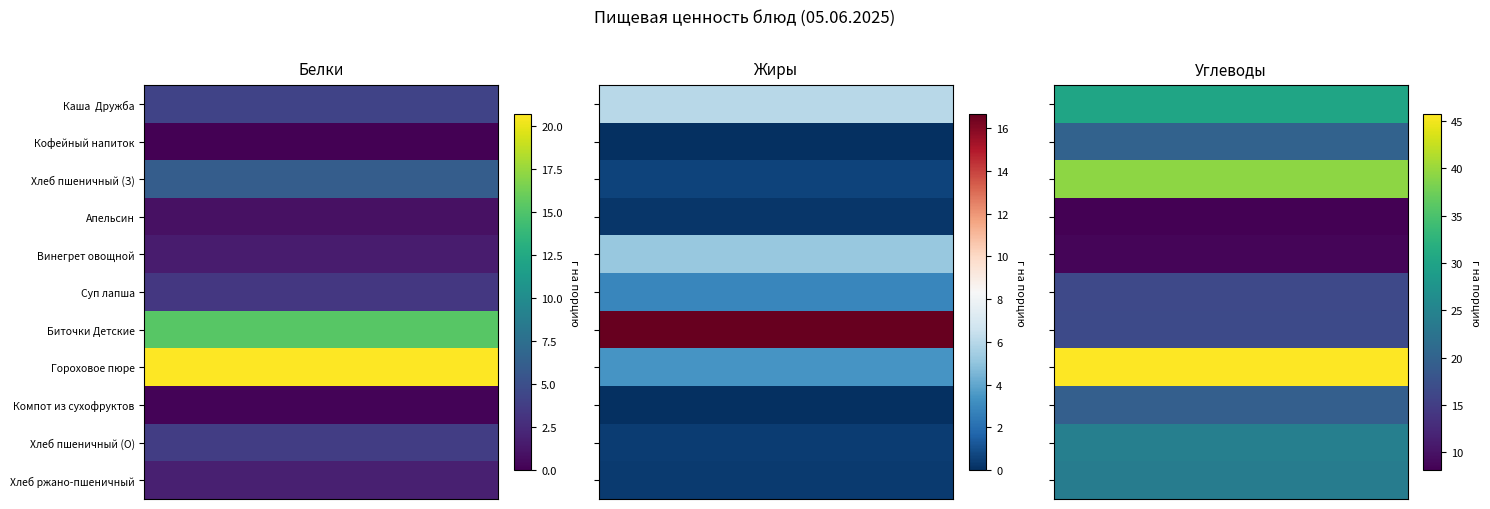

How many data points in Компот из сухофруктов are above 0?

2